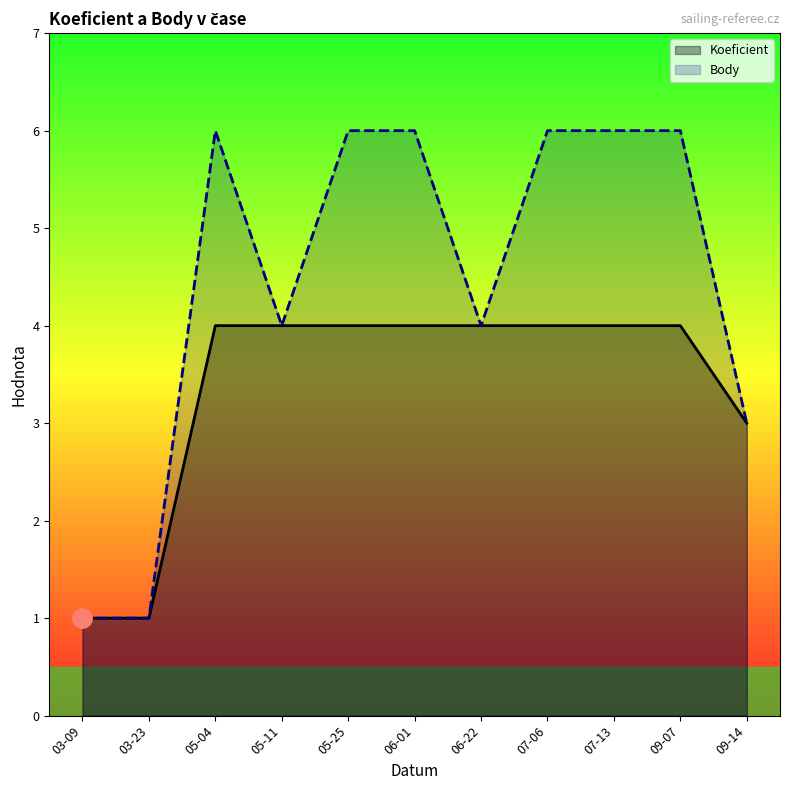

True or false: Koeficient has a value of 6 at 07-13.

False